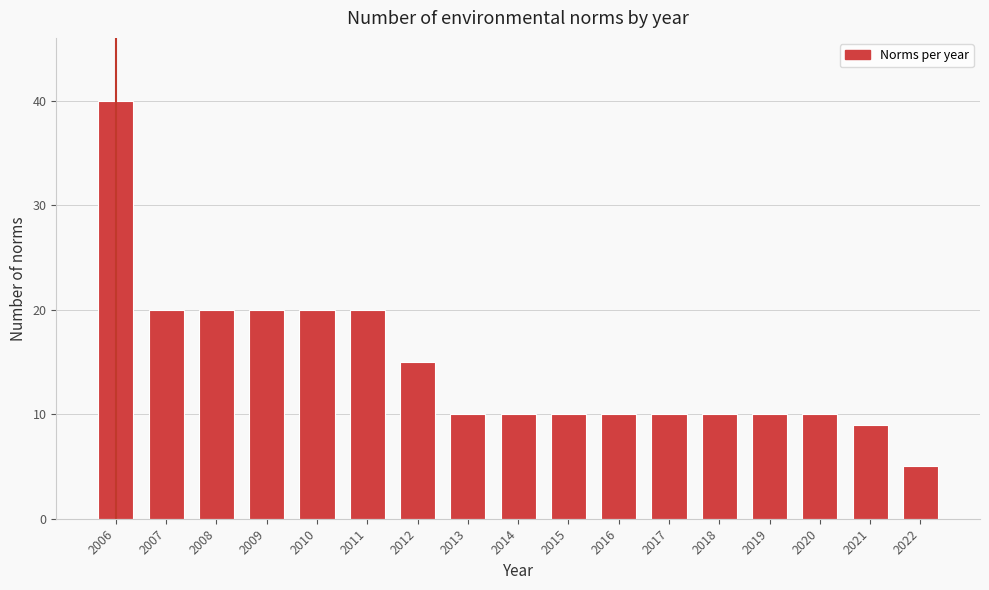

Reading left to right, extract all data points from this chart.

2006=40	2007=20	2008=20	2009=20	2010=20	2011=20	2012=15	2013=10	2014=10	2015=10	2016=10	2017=10	2018=10	2019=10	2020=10	2021=9	2022=5